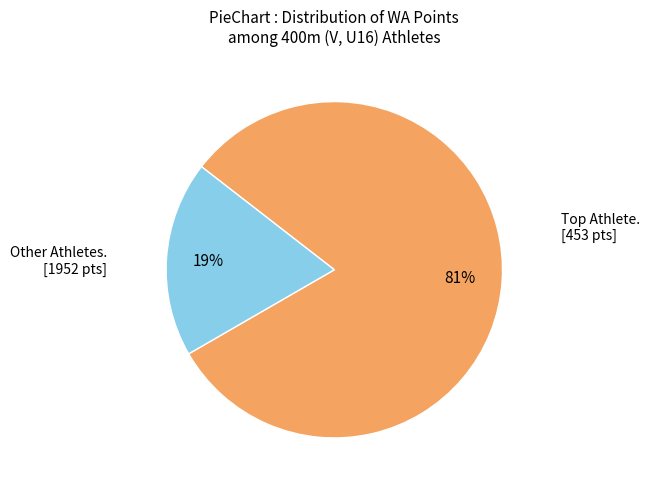

Is there a majority slice in this chart?

Yes